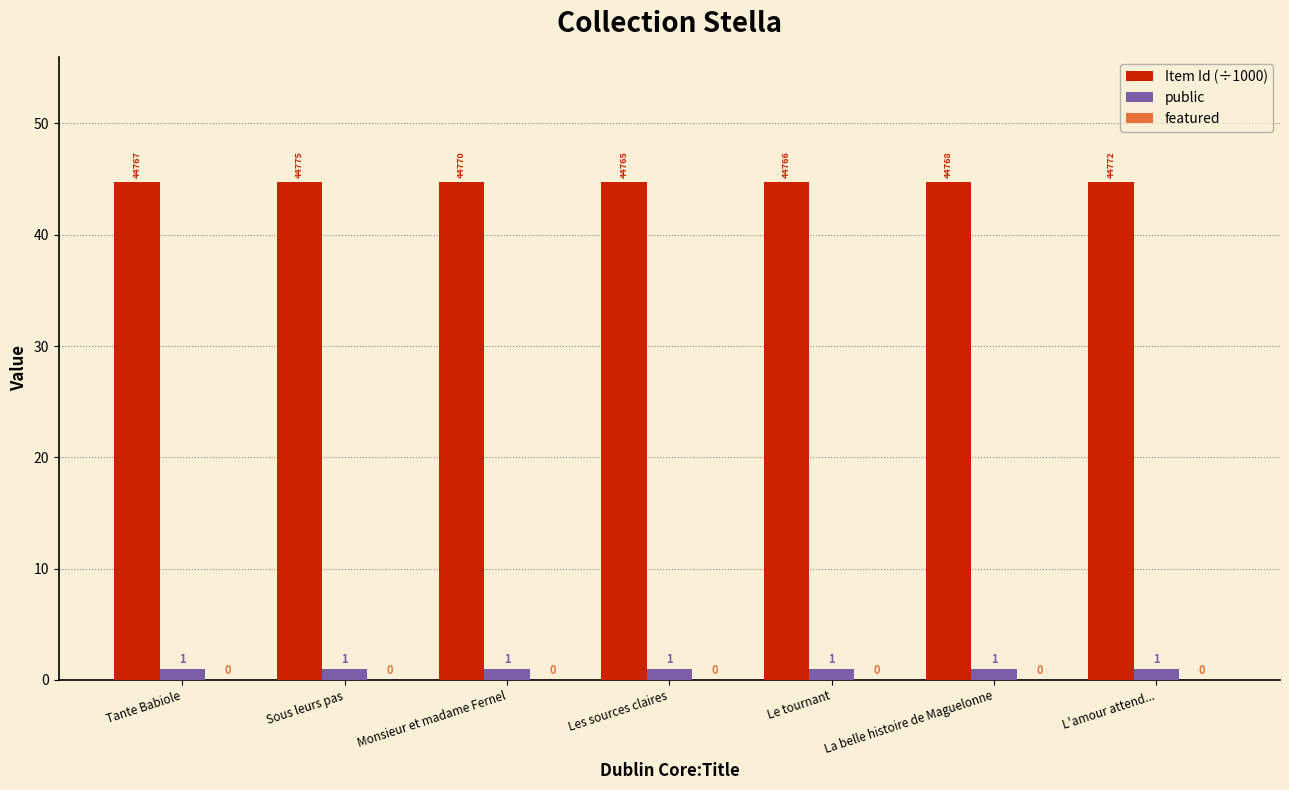

How many bars are there in total?

14